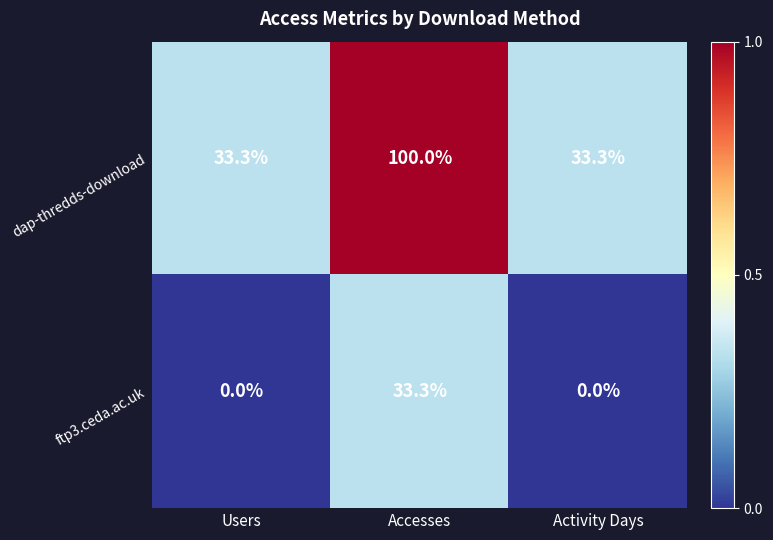

Rank the series by their average value, from highest to lowest.

dap-thredds-download, ftp3.ceda.ac.uk